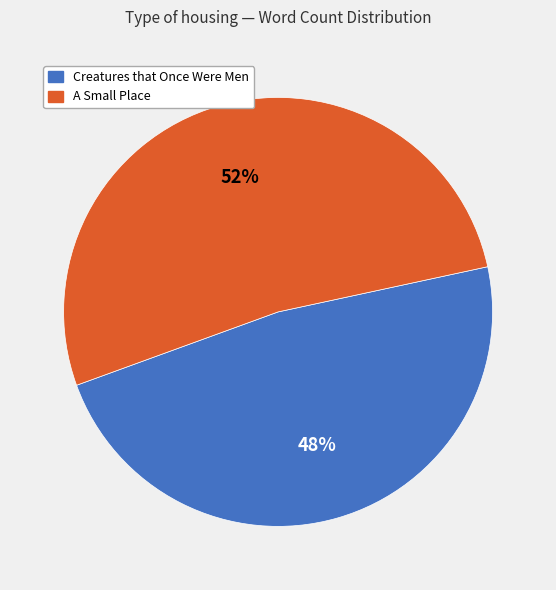

To the nearest percent, what is the average slice percentage?

50%